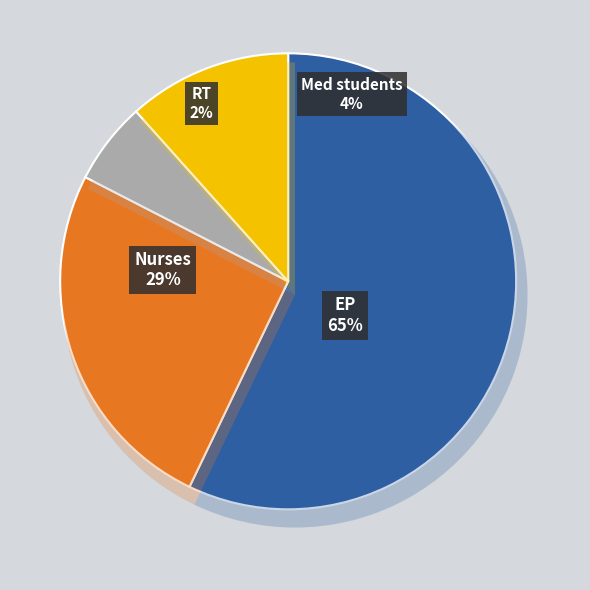

Is 13 the majority of the pie?

No